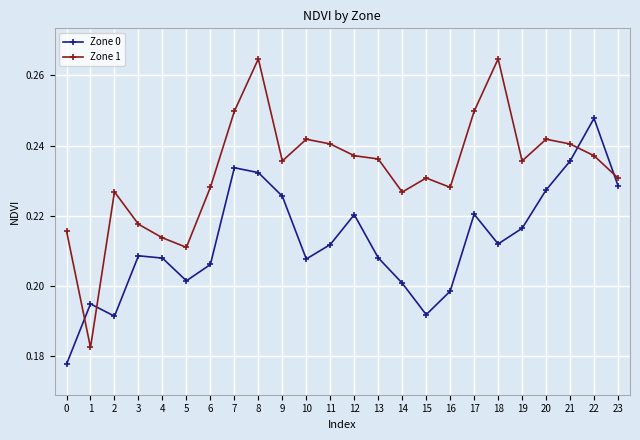

How many intersections are there between Zone 1 and Zone 0?

4